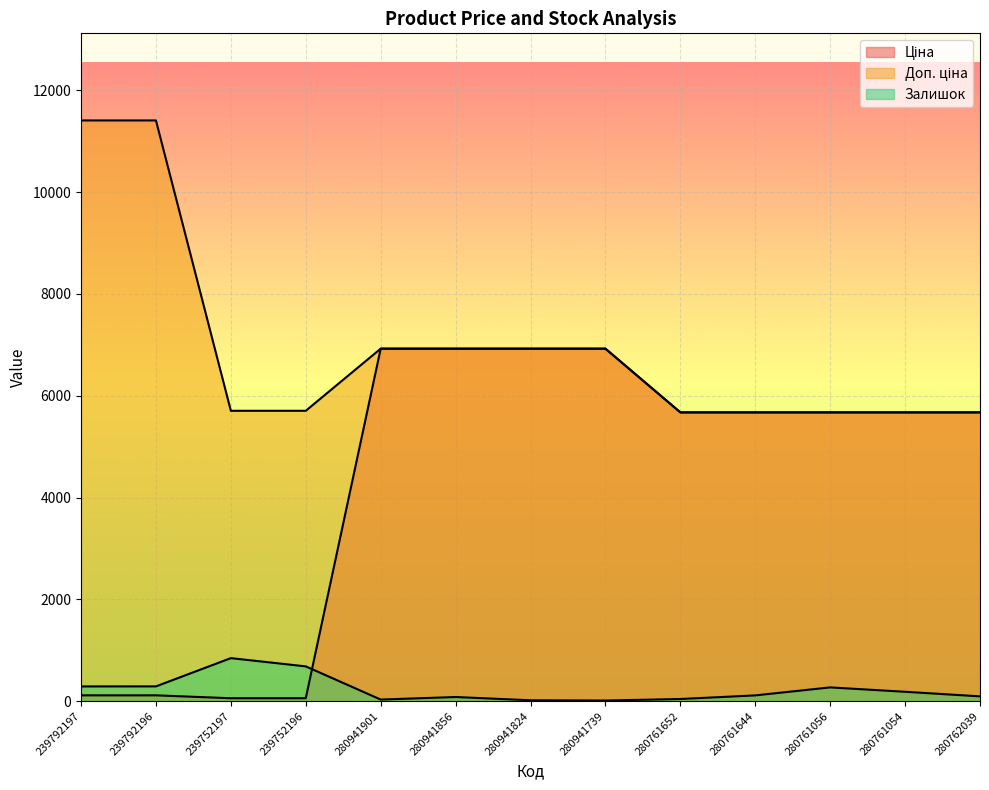

What is the lowest value of the Доп. ціна series?

5673.8